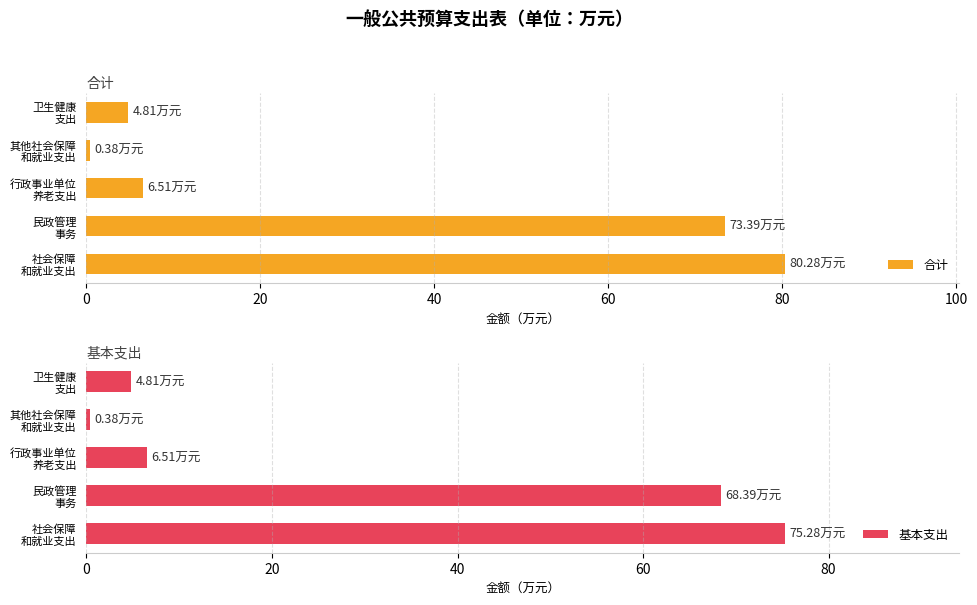

What is the difference between the maximum and minimum values in the 基本支出 series?

74.9